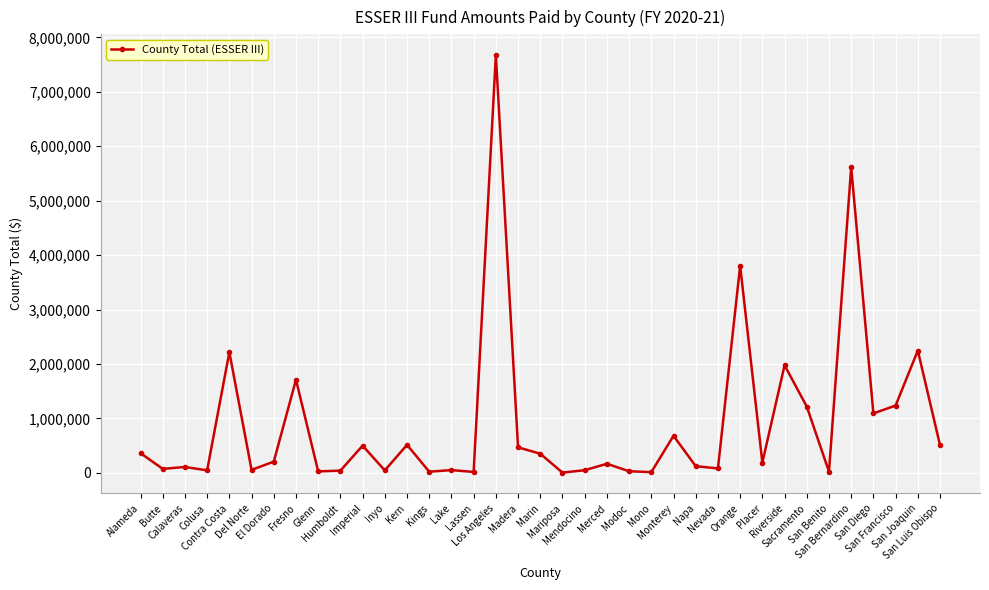

What is the label of the 27th point from the right?

Imperial